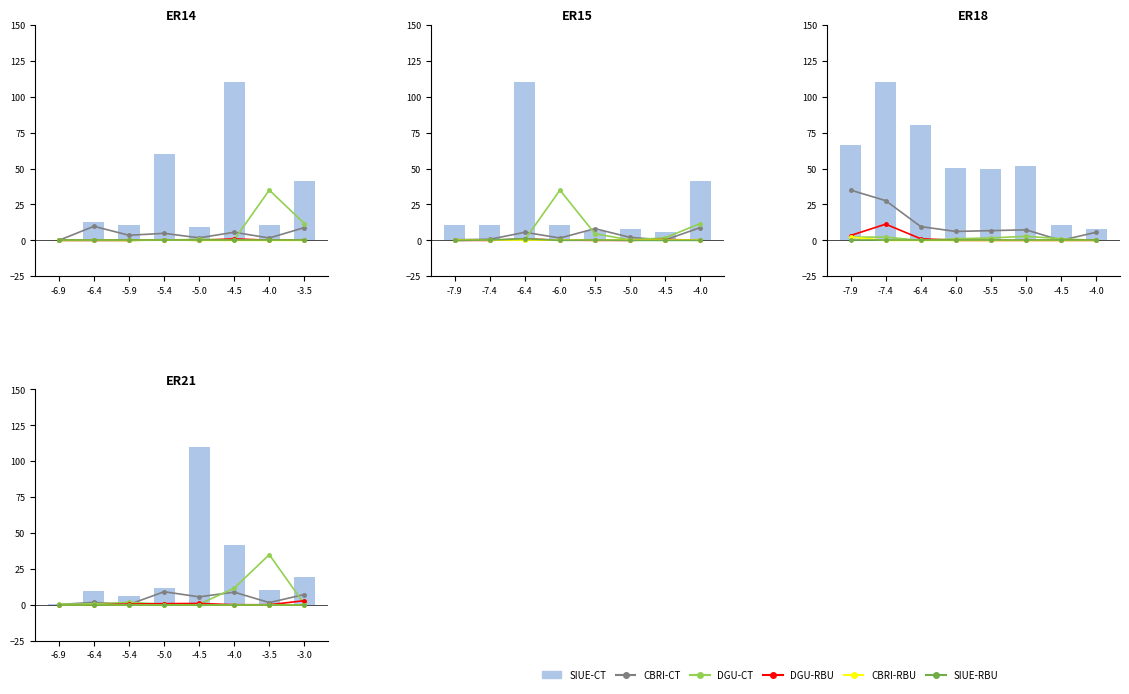

What is the average value of the SIUE-CT series?

26.2